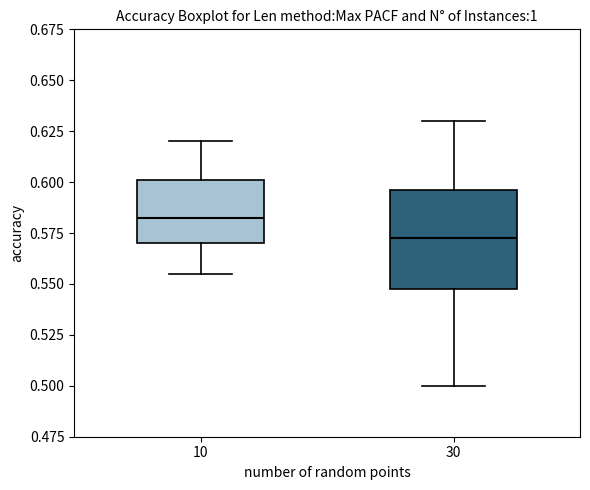

Which box has the lowest median line?

30